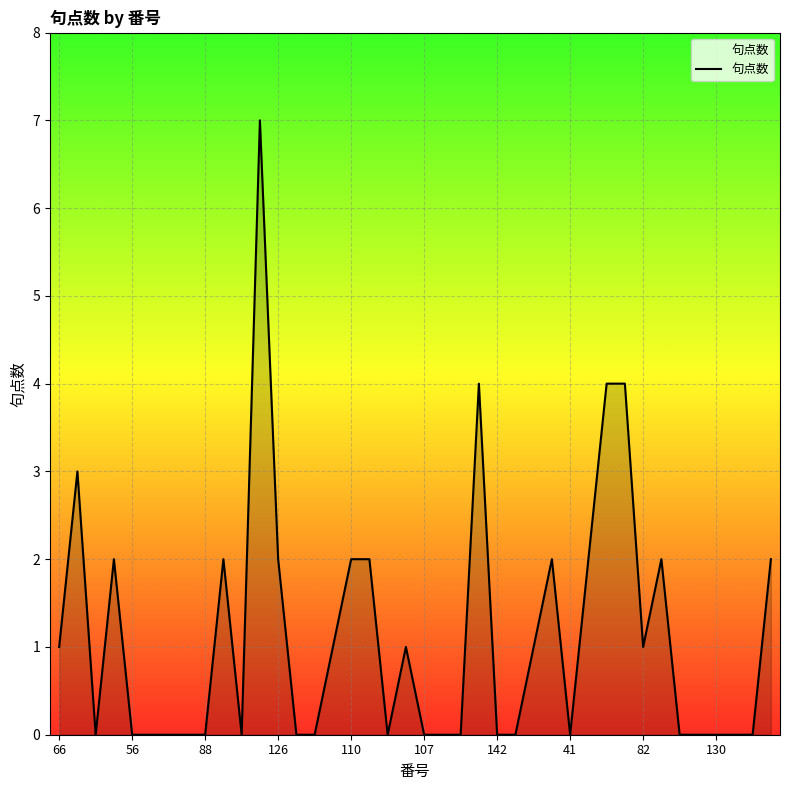

What is the maximum value shown in the chart?

7